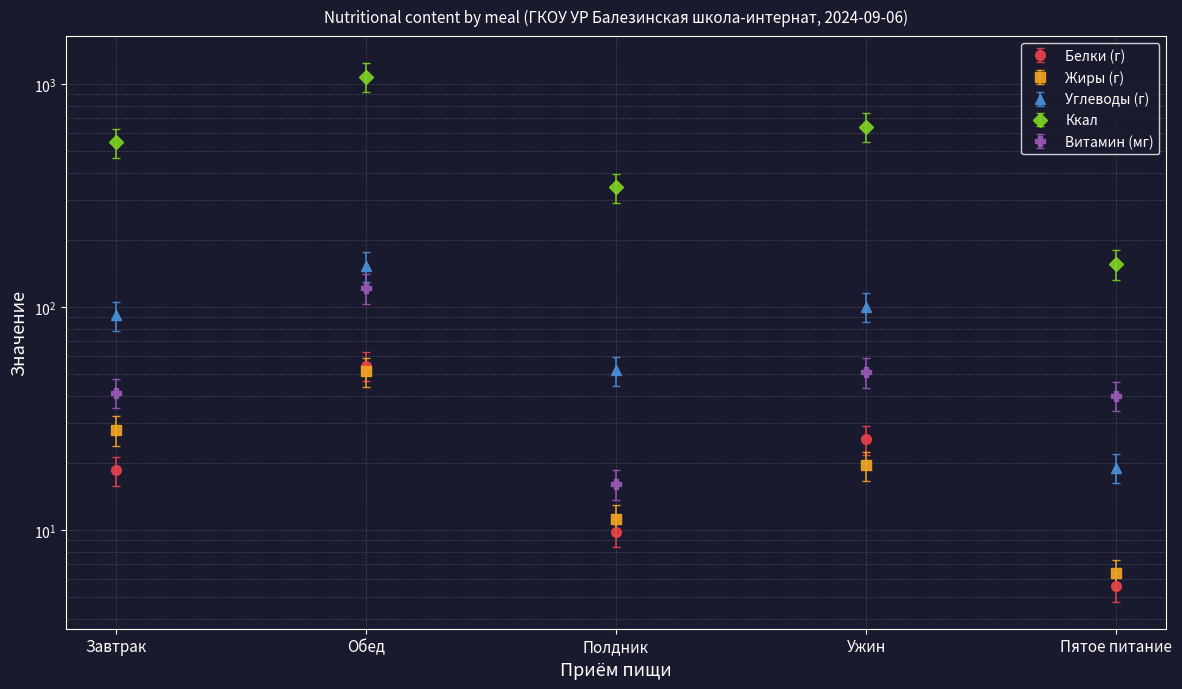

List the labels in order of Углеводы (г) value, smallest first.

Пятое питание, Полдник, Завтрак, Ужин, Обед